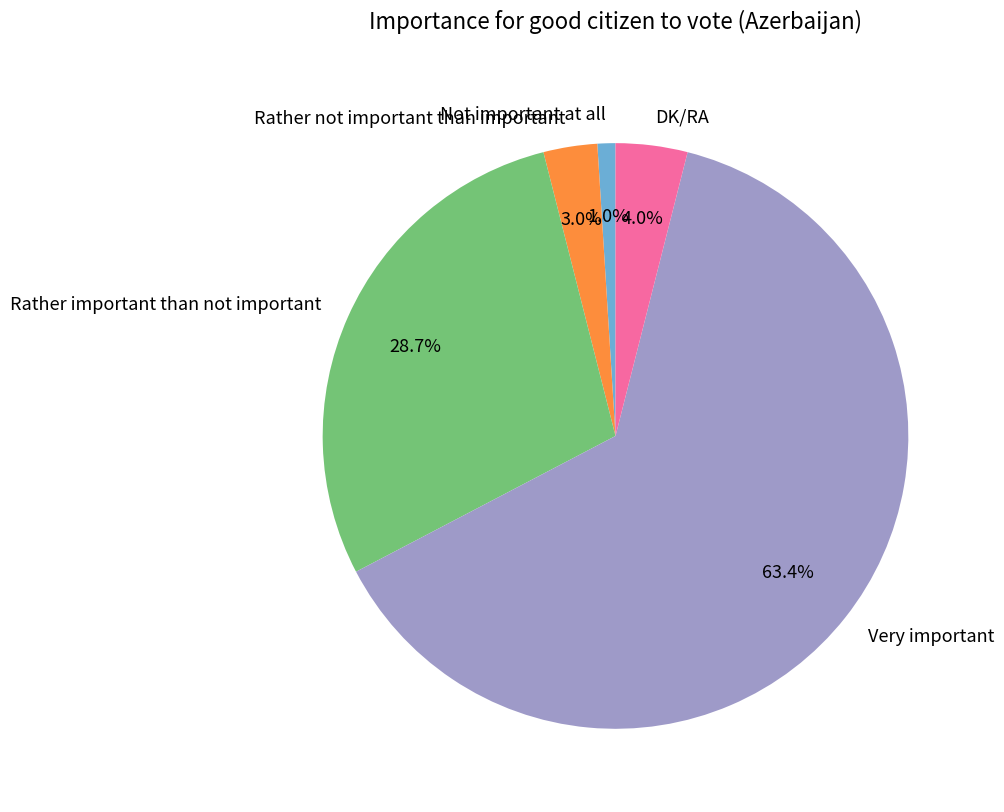

What is the ratio of the value at DK/RA to the value at Rather not important than important?

1.3